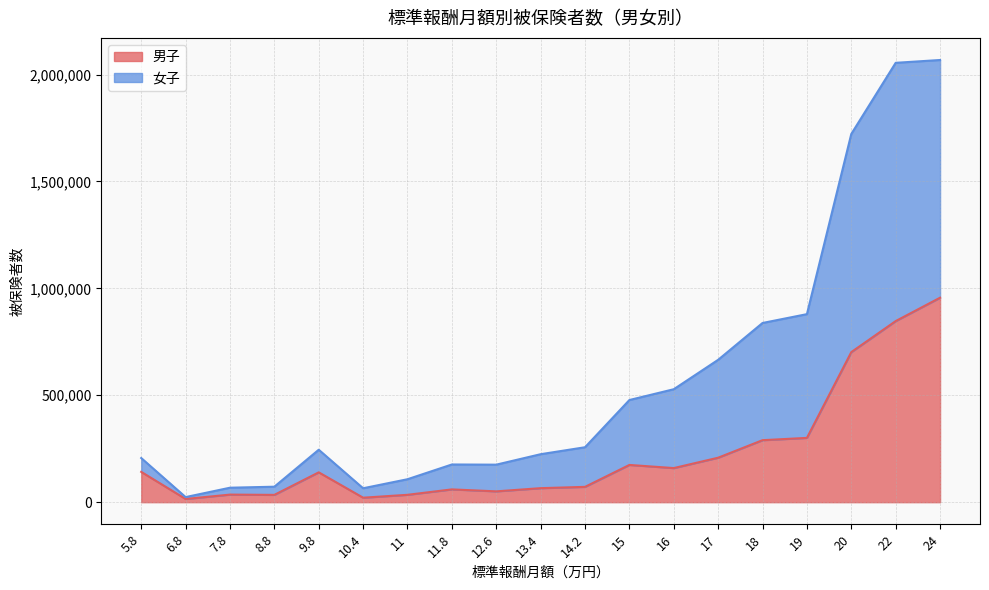

What position from the left is 24?

19